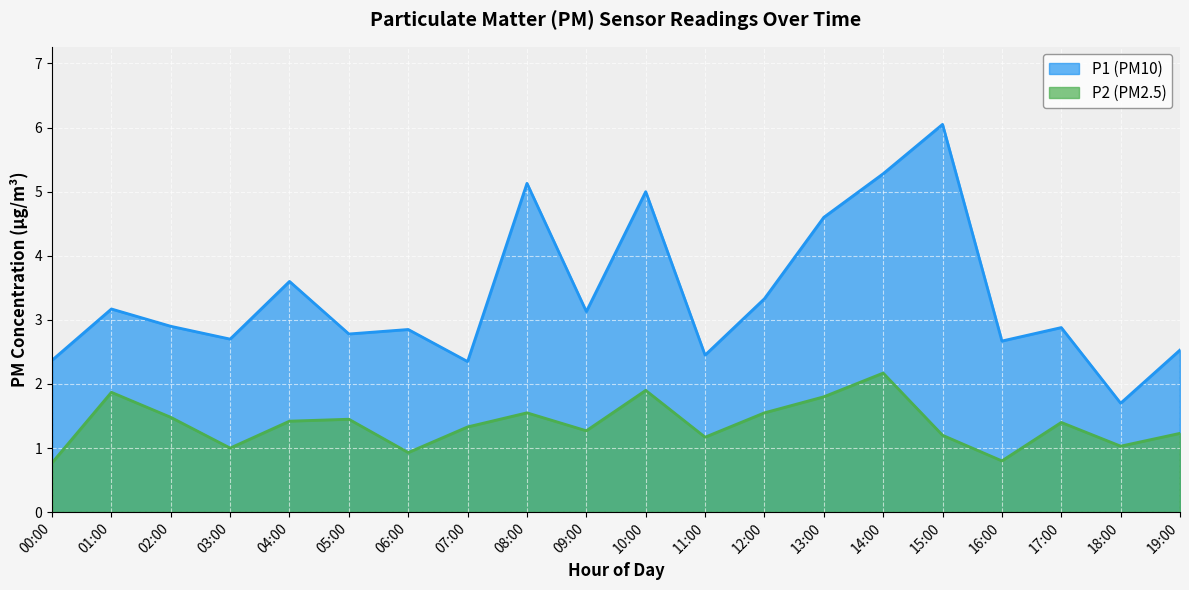

Does the chart display data point markers on the line(s)?

No